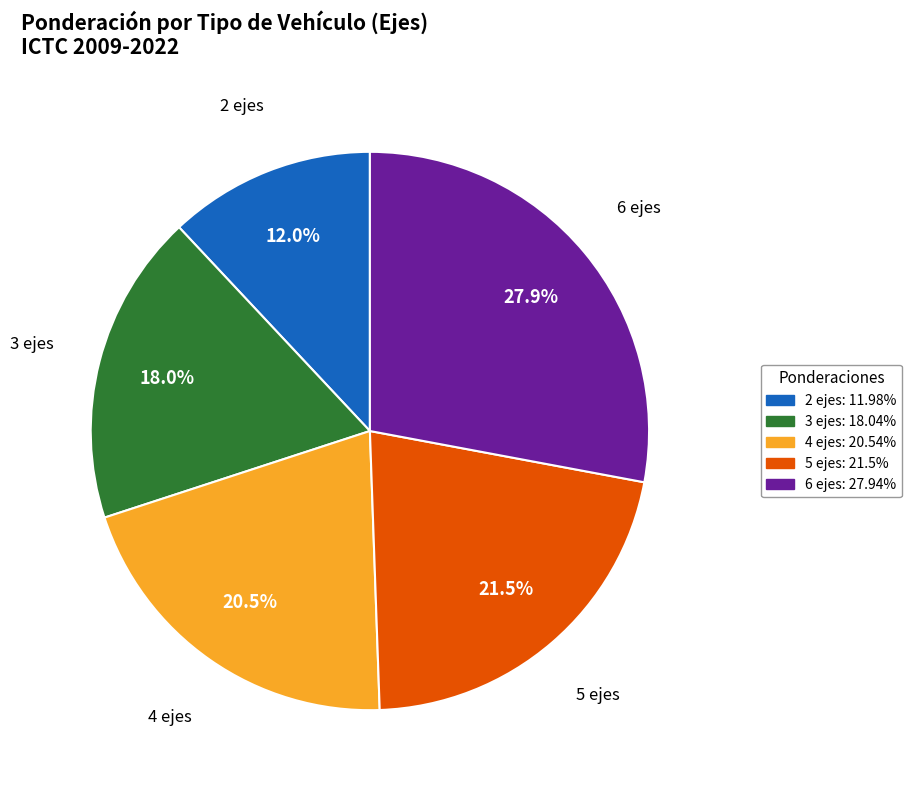

Is the sum of 4 ejes and 5 ejes greater than half?

No